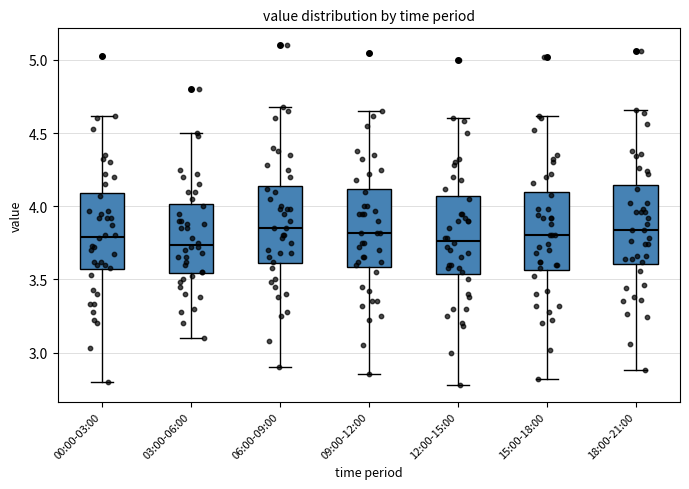

Reading left to right, transcribe this box plot: for each box, give where its median line is, the range the box spans, and where its two whiskers end, as read against the y-axis. The values are not printed on the chart, so give them approximately, as read against the axis.

00:00-03:00: median 3.80, box 3.55 to 4.10, whiskers 2.80 to 4.60
03:00-06:00: median 3.75, box 3.55 to 4.00, whiskers 3.10 to 4.50
06:00-09:00: median 3.85, box 3.60 to 4.15, whiskers 2.90 to 4.70
09:00-12:00: median 3.80, box 3.60 to 4.10, whiskers 2.85 to 4.65
12:00-15:00: median 3.75, box 3.55 to 4.05, whiskers 2.80 to 4.60
15:00-18:00: median 3.80, box 3.55 to 4.10, whiskers 2.80 to 4.60
18:00-21:00: median 3.85, box 3.60 to 4.15, whiskers 2.90 to 4.65